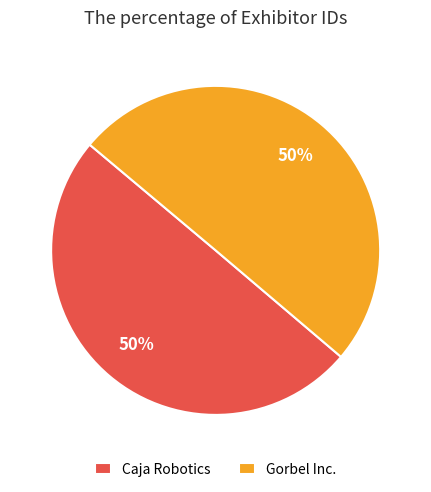

How many slices are in this pie chart?

2